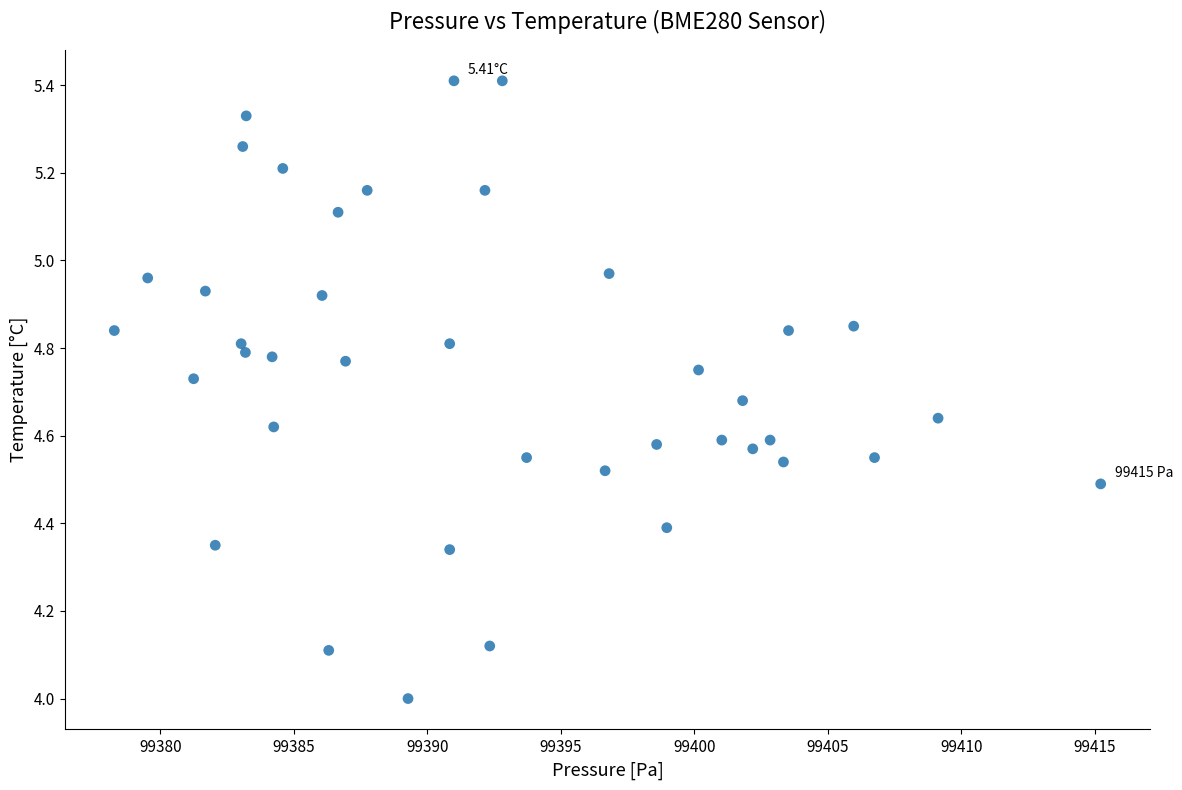

What is the range of Y values (max minus min)?

1.4